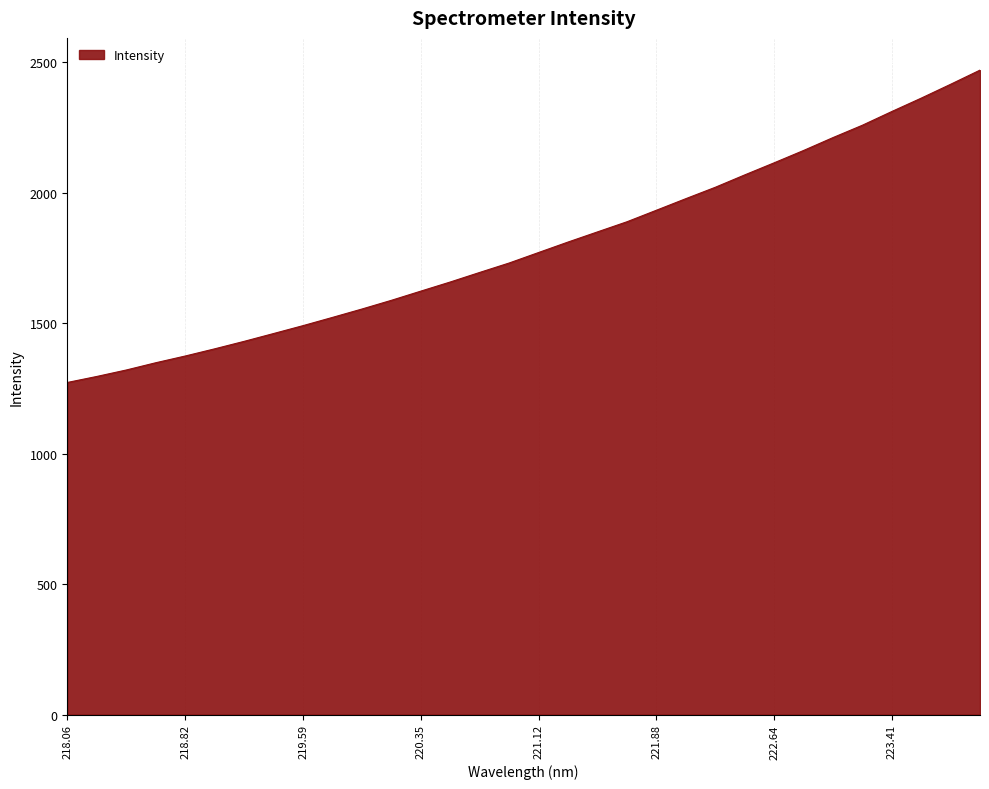

True or false: there are more than 2 points higher than both neighbors.

False